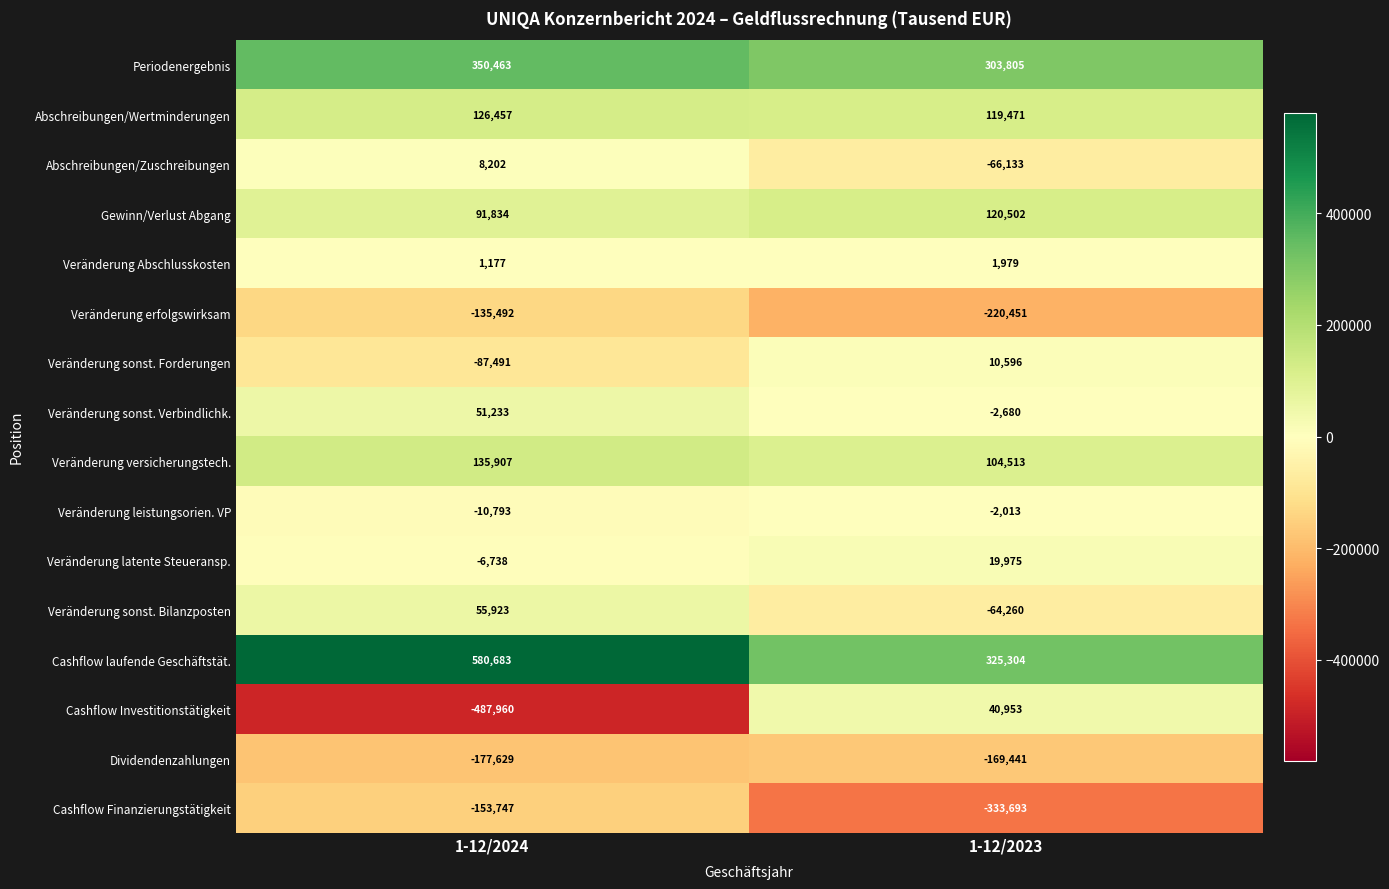

What is the total value across all series at 1-12/2023?

188427